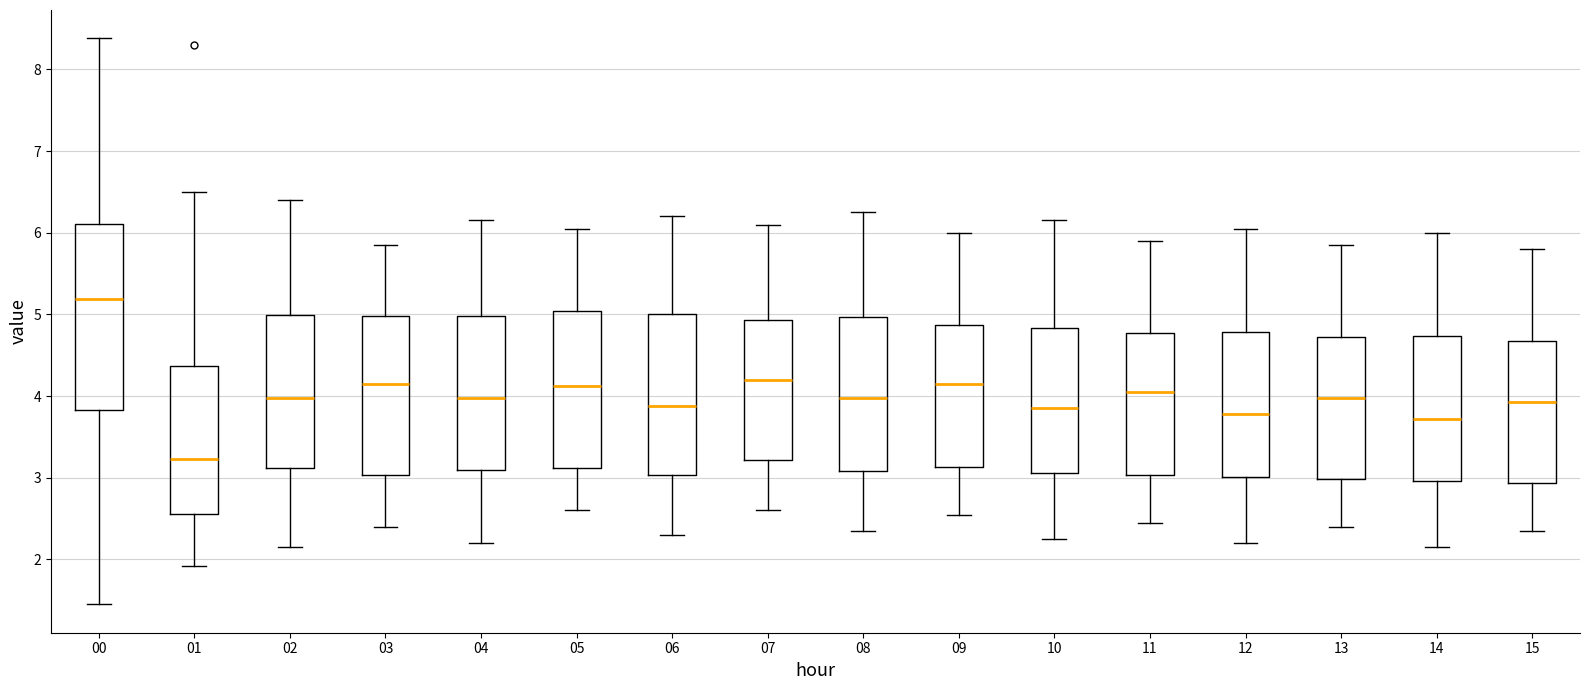

Which box is the tallest, from its lower edge to its upper edge?

00